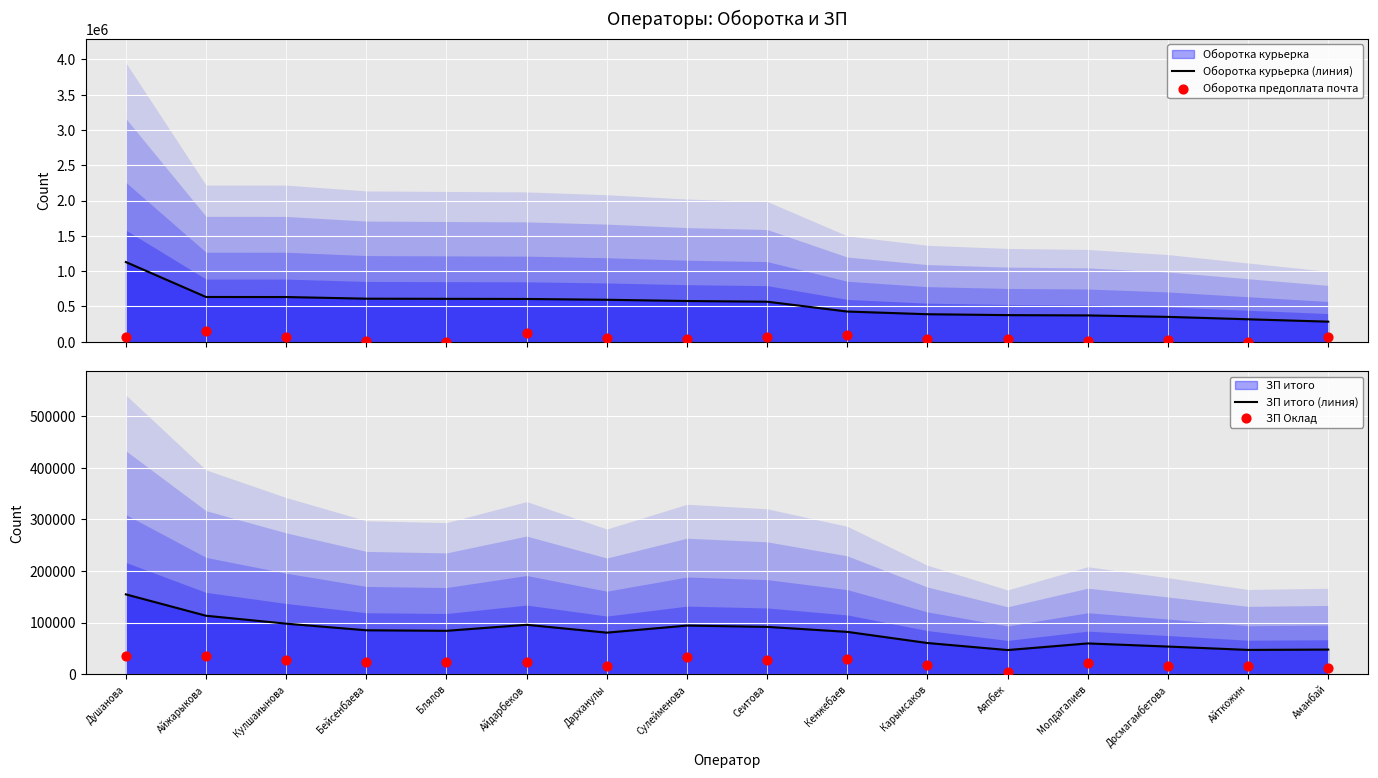

At which category is the sum across all series the highest?

Душанова